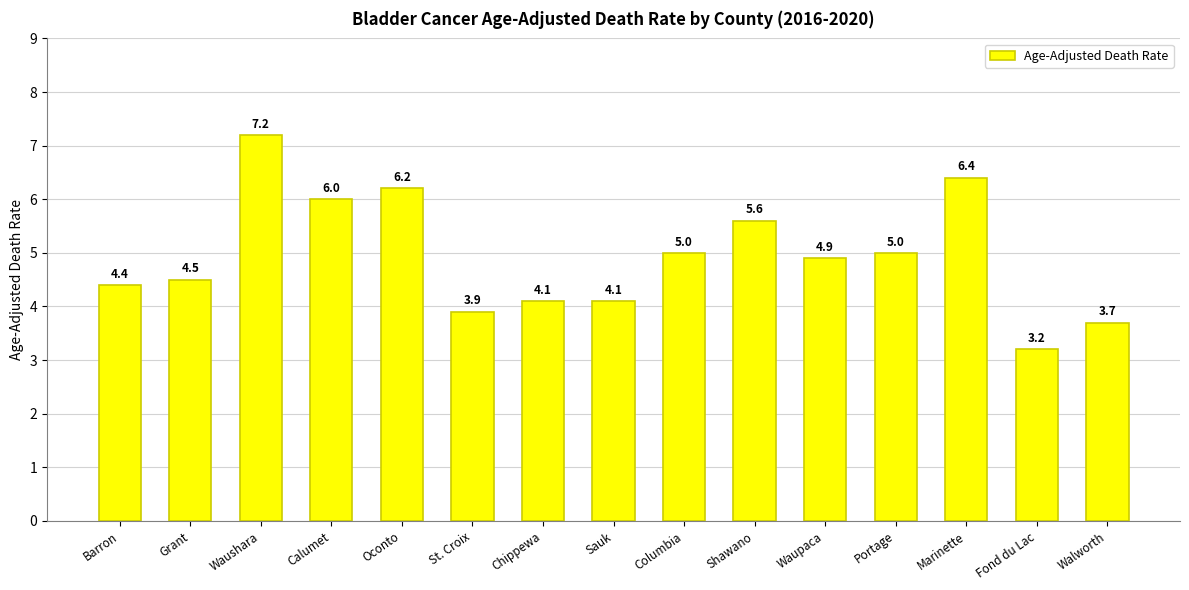

Which category has the highest value across all series?

Waushara